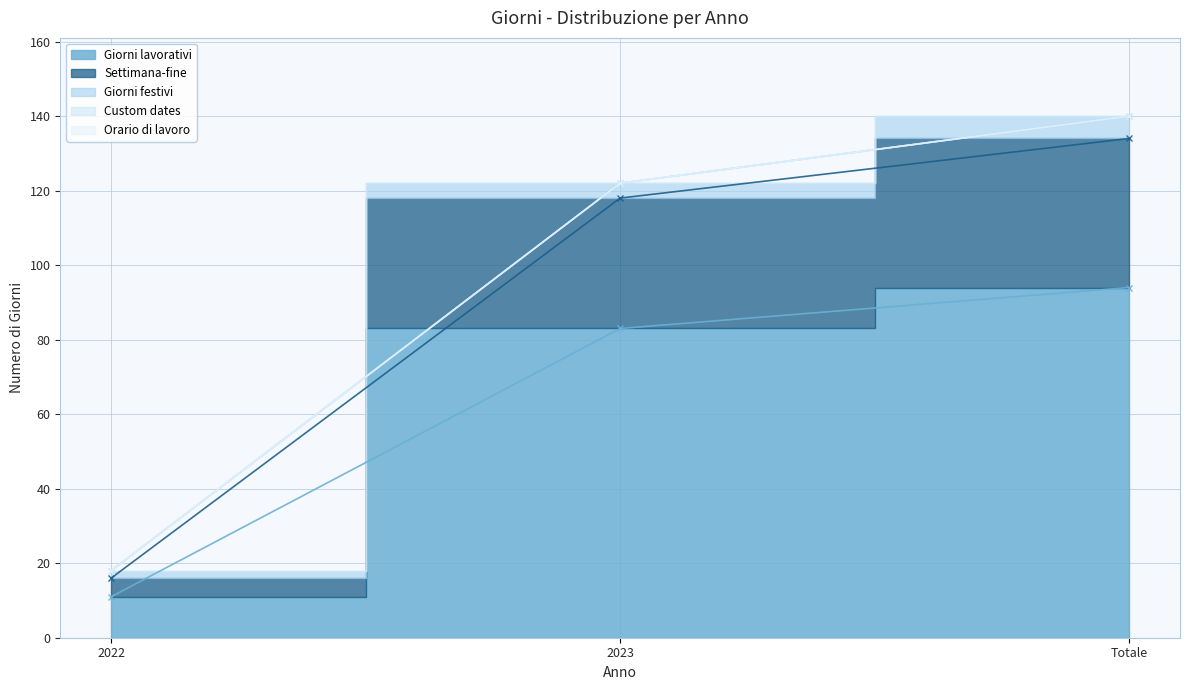

At which label does Orario di lavoro reach its minimum?

2022